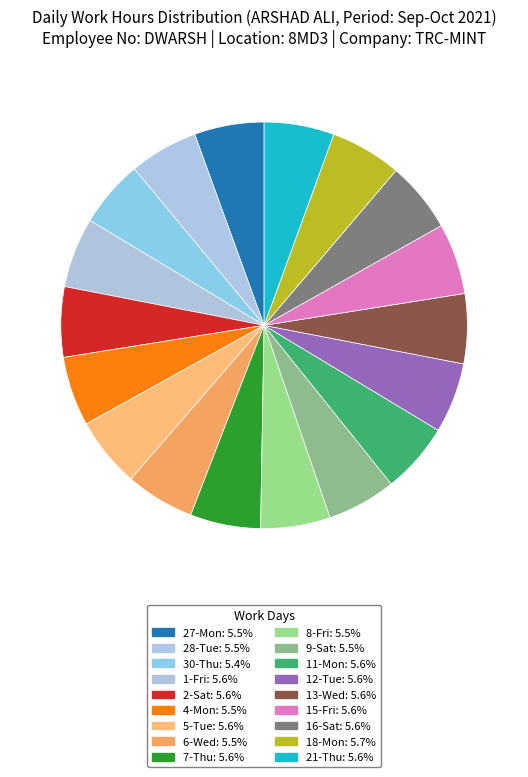

Is it true that 11-Mon is 6% of the pie?

True